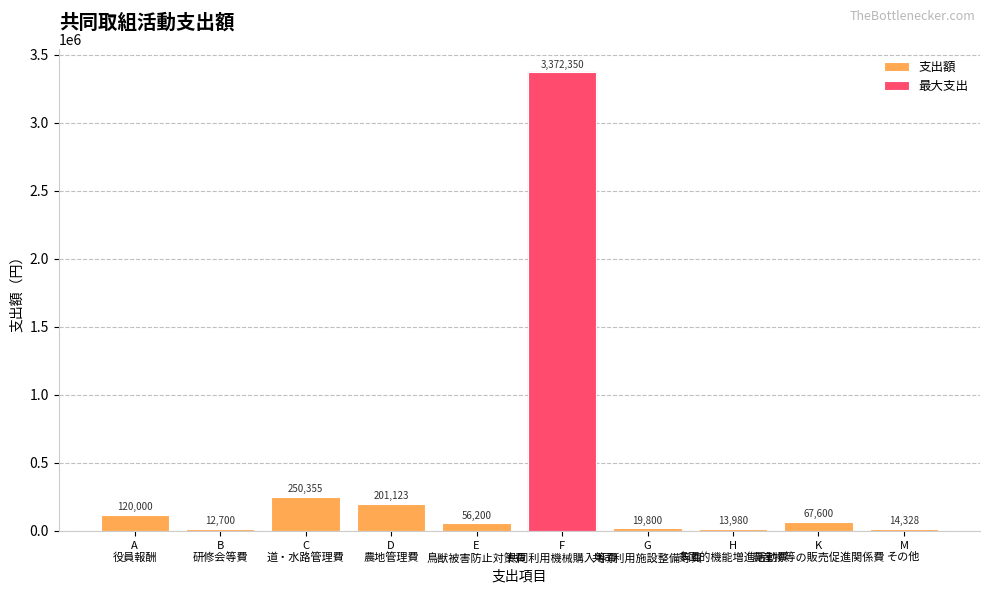

How many categories are shown in the chart?

10